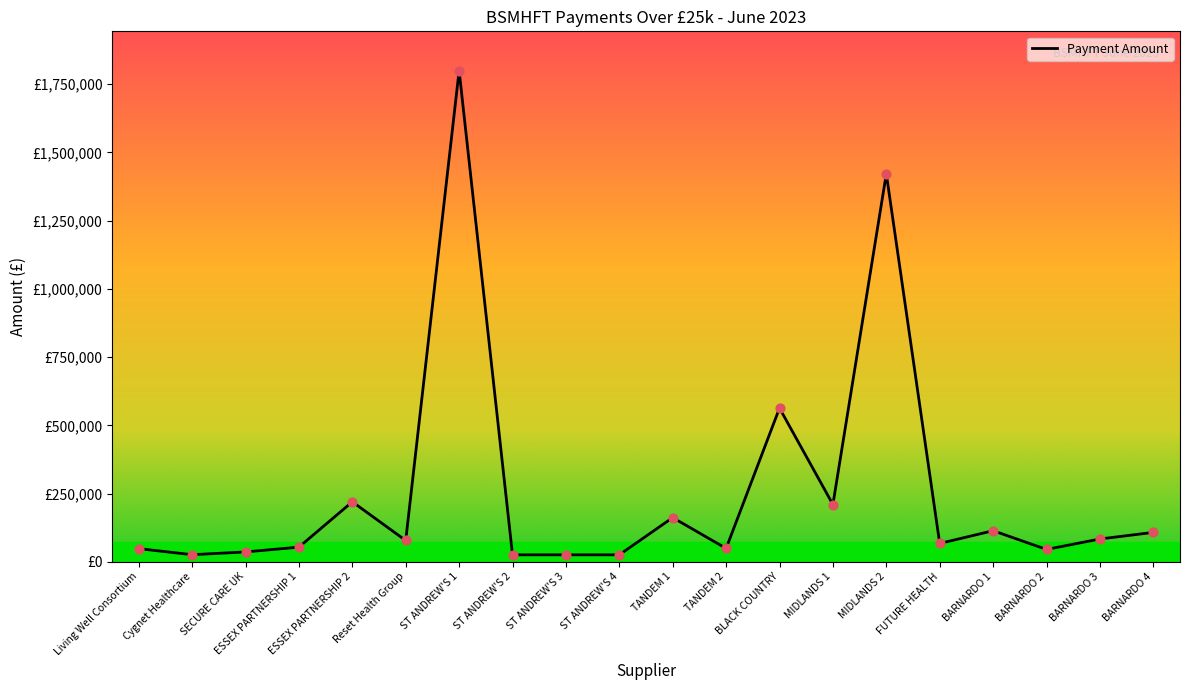

What is the ratio of the value at ST ANDREW'S 1 to the value at Living Well Consortium?

37.5